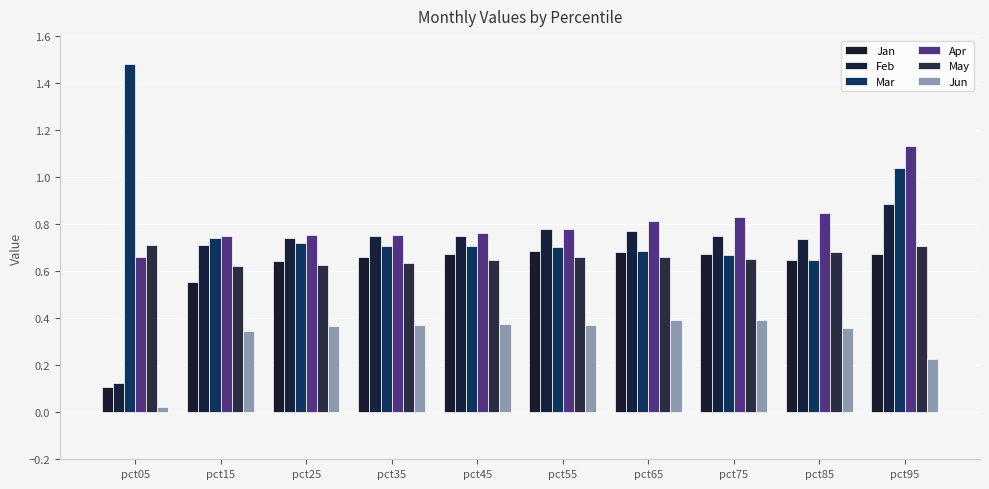

How many bars are there in total?

60